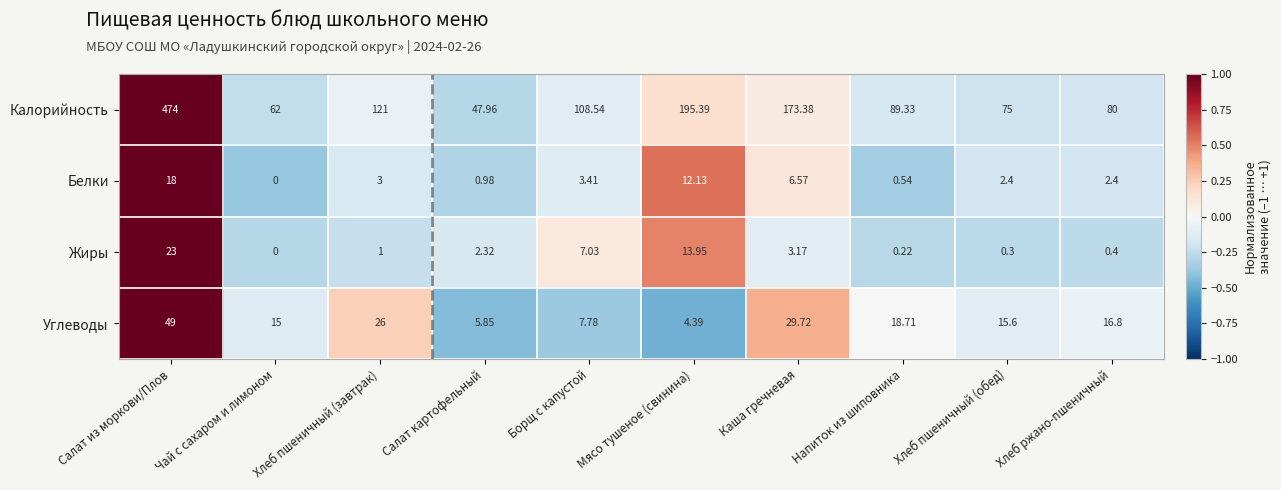

How many distinct data groups are displayed?

4